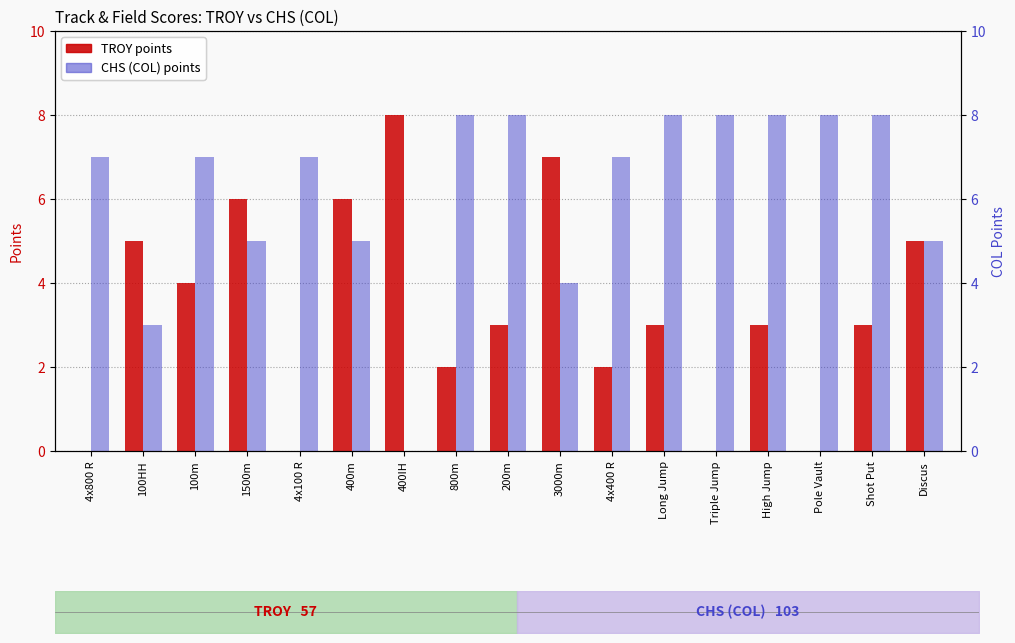

Which category has the lowest value across all series?

4x800 R